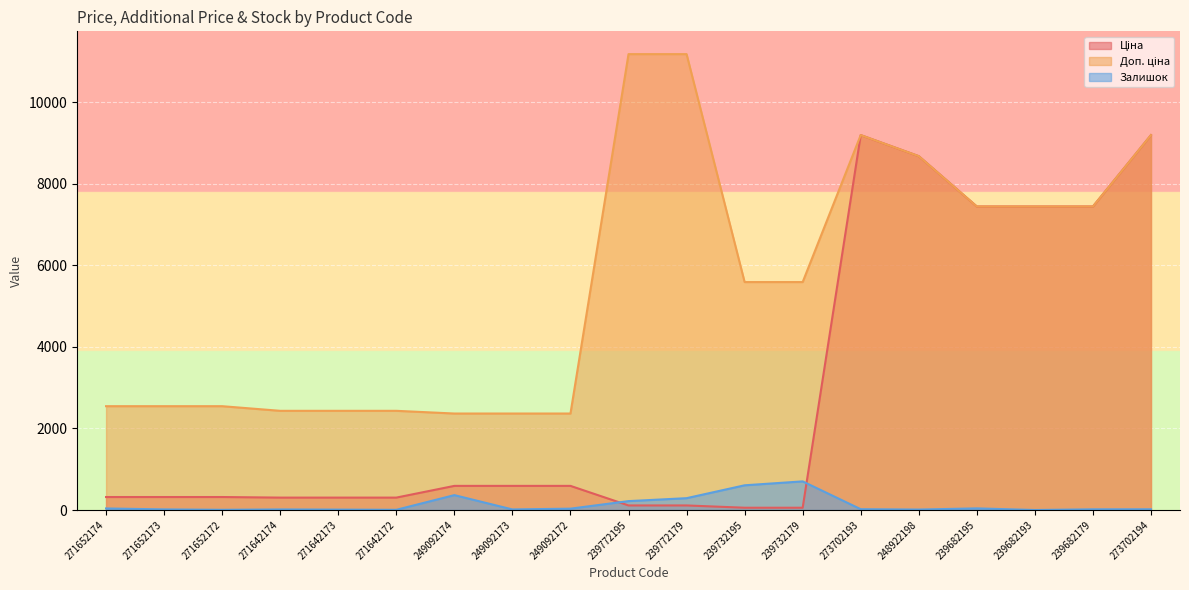

What is the spread (max minus min) of values at 271642172?

2427.8